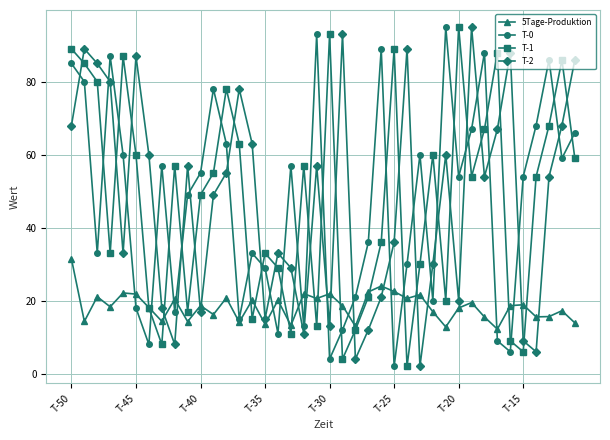

What is the value of the T-0 point at the 1st from the left?

85.0